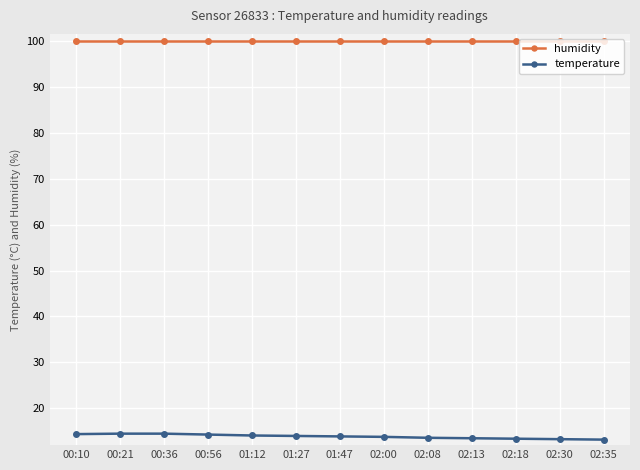

Read the humidity value at 00:21.

99.9